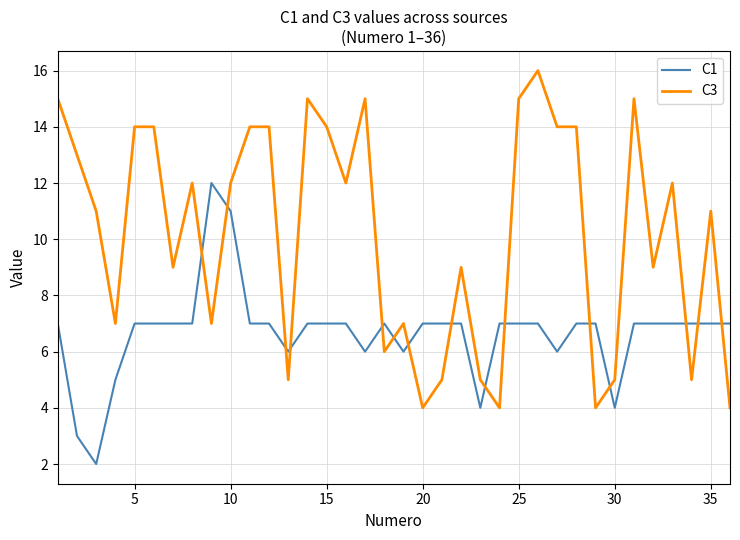

Which series has the largest range (max minus min)?

C3